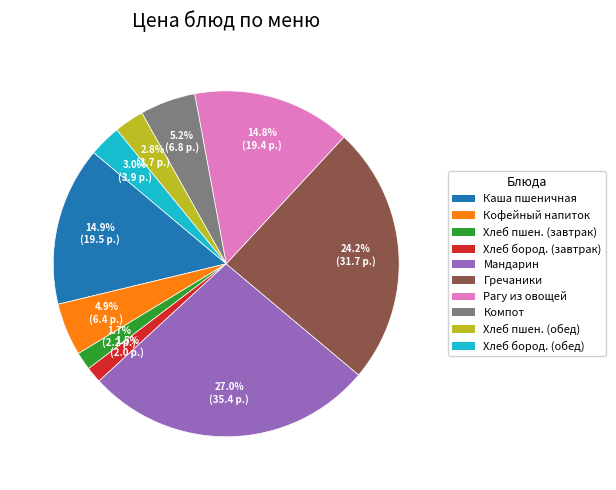

Is there a majority slice in this chart?

No